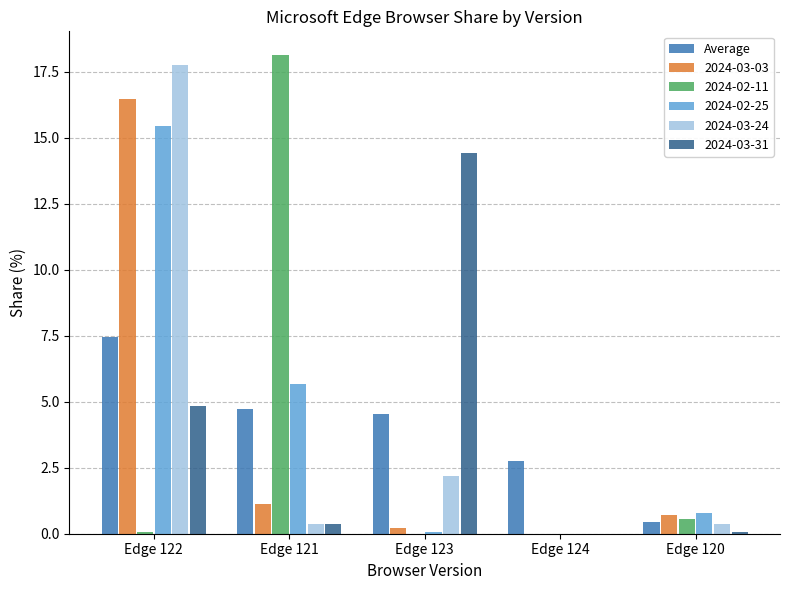

True or false: 2024-03-31 has a value of 24.4 at Edge 123.

False